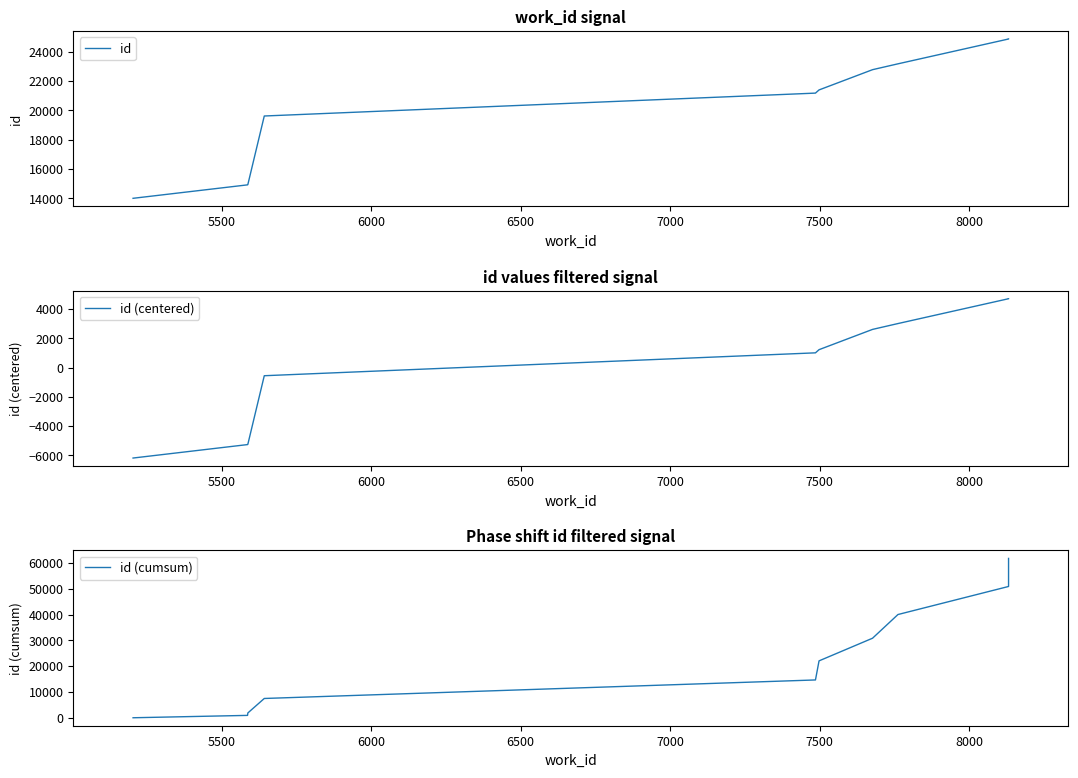

Does the chart display data point markers on the line(s)?

No